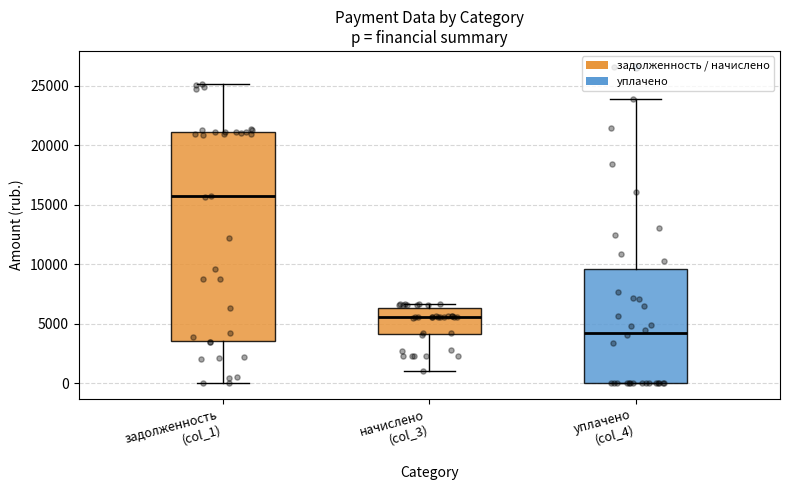

Comparing the boxes themselves (not the whiskers), which one is the tallest?

задолженность (col_1)